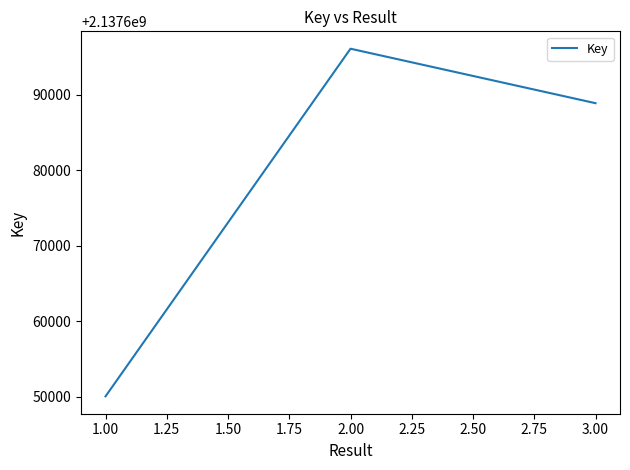

How many distinct data groups are displayed?

1